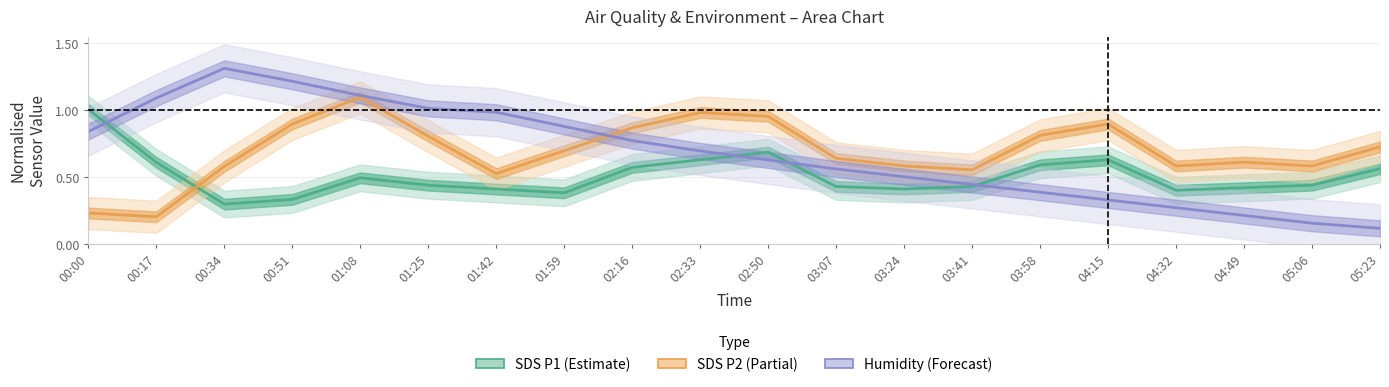

Rank the series by their maximum value, from highest to lowest.

Humidity (Forecast), SDS P2 (Partial), SDS P1 (Estimate)